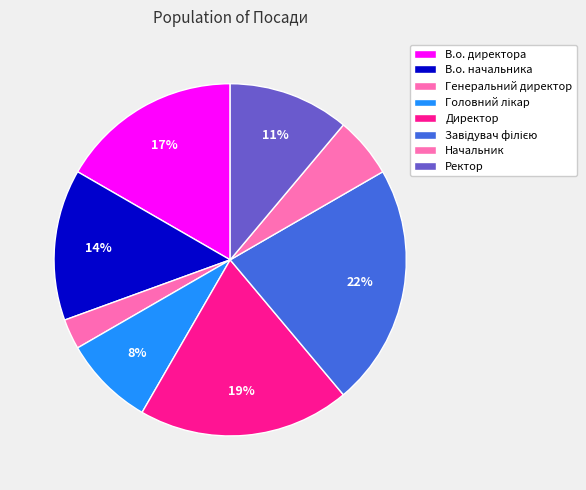

The Ректор slice represents 11% of the pie. True or false?

True